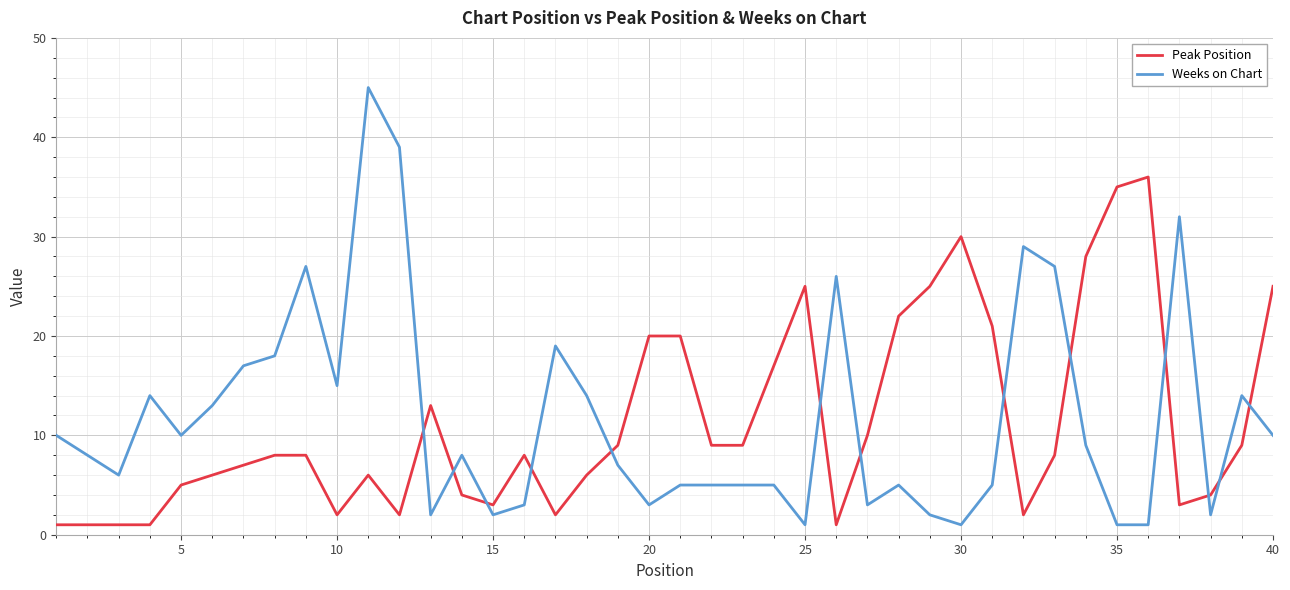

What is the difference between the maximum and minimum values in the Weeks on Chart series?

44